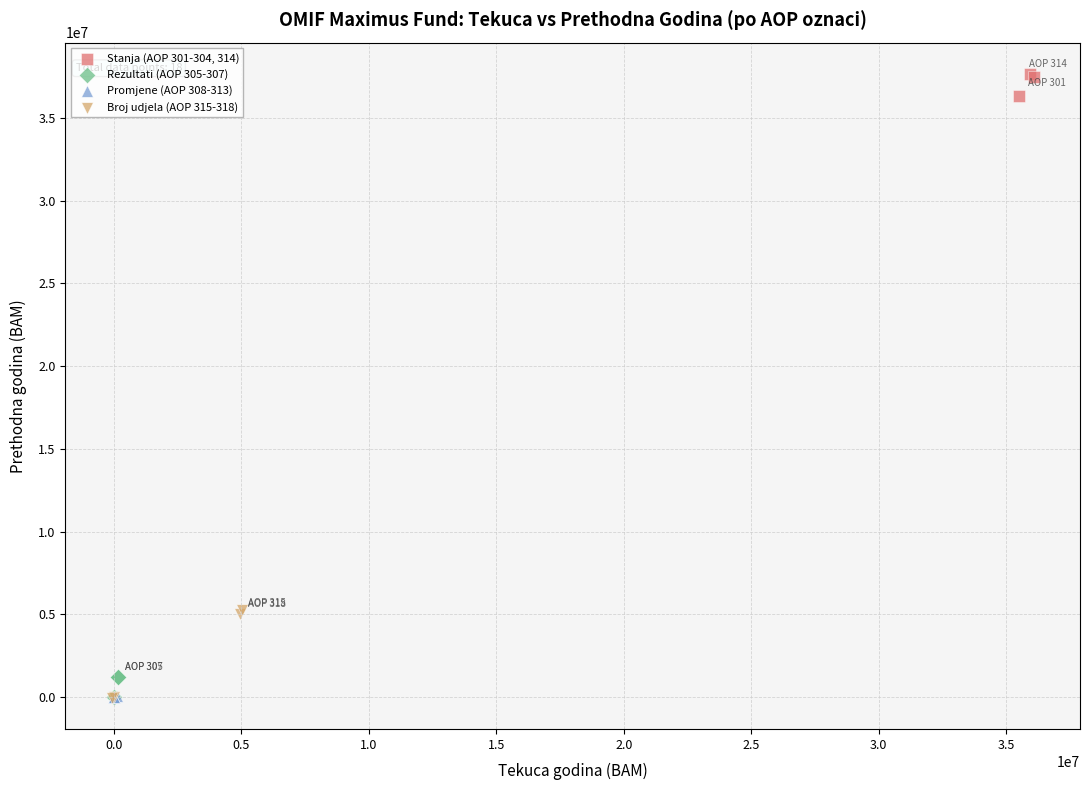

Which series has the widest spread of Y values?

Broj udjela (AOP 315-318)